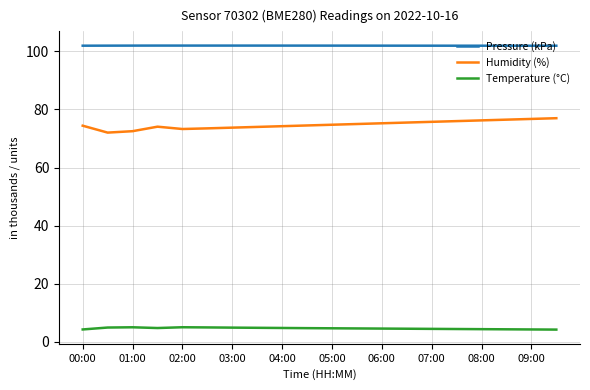

Count the number of data series in this chart.

3